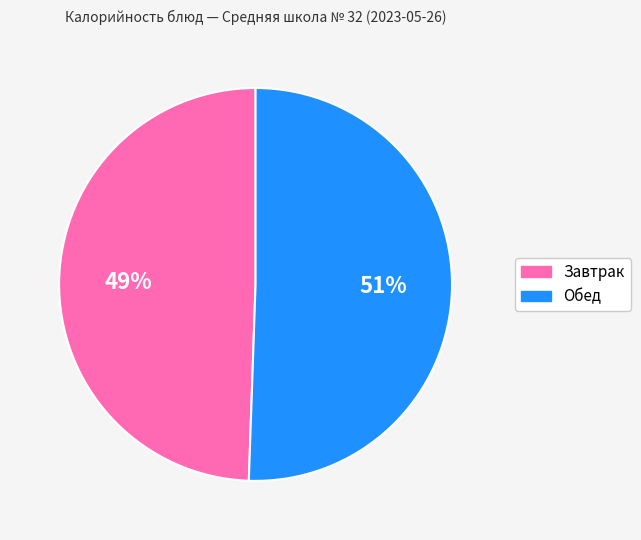

To the nearest percent, what is the average slice percentage?

50%